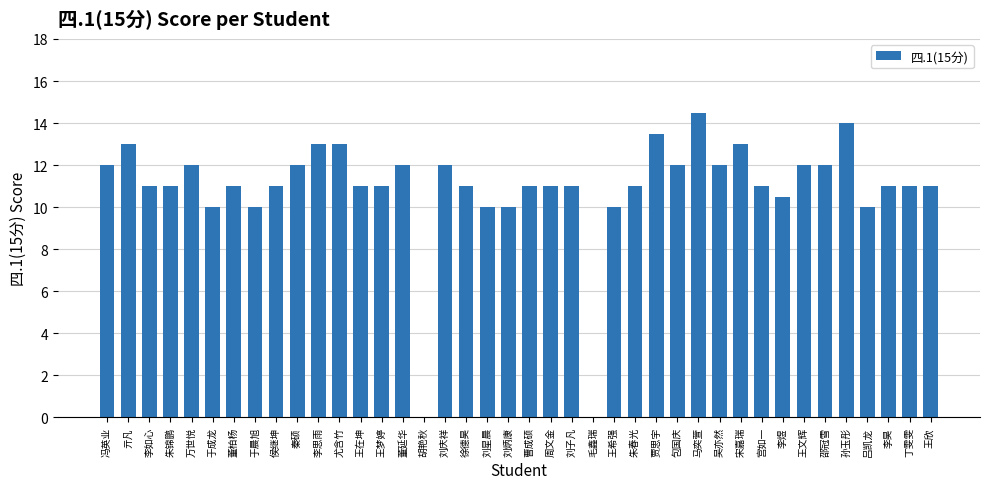

Reading left to right, extract all data points from this chart.

12.0	13.0	11.0	11.0	12.0	10.0	11.0	10.0	11.0	12.0	13.0	13.0	11.0	11.0	12.0	0.0	12.0	11.0	10.0	10.0	11.0	11.0	11.0	0.0	10.0	11.0	13.5	12.0	14.5	12.0	13.0	11.0	10.5	12.0	12.0	14.0	10.0	11.0	11.0	11.0